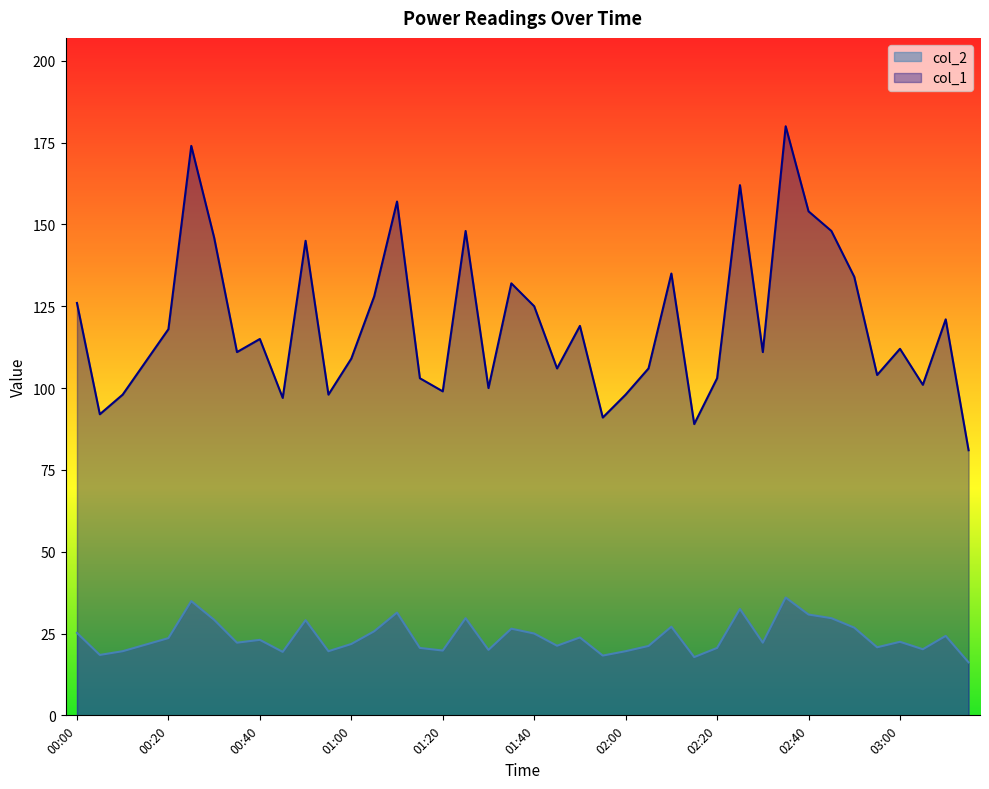

What are all the series names shown in the legend?

col_2, col_1